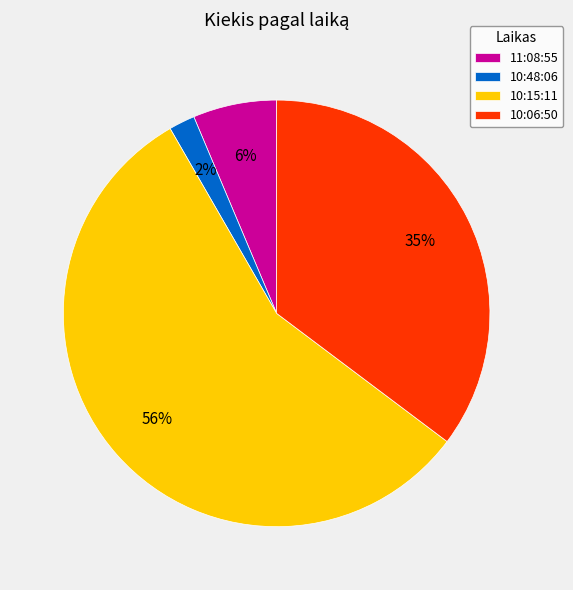

Which slice is the largest?

10:15:11